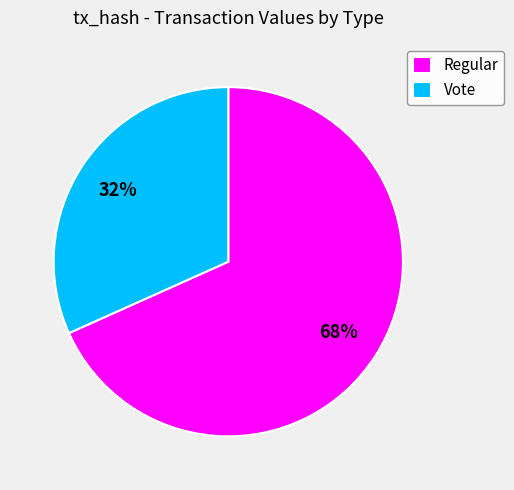

What percentage is the Regular slice, to the nearest percent?

68%